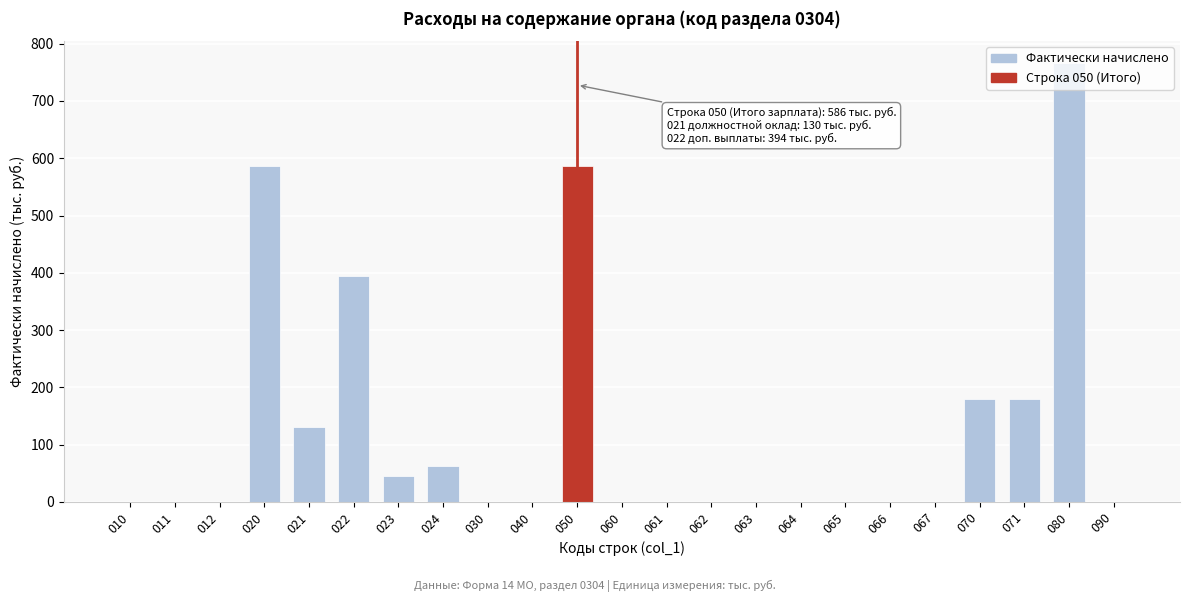

What is the sum of all values?

2929